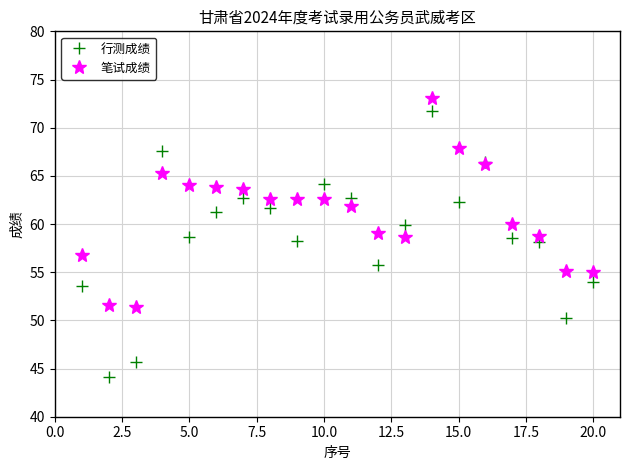

What is the value of the 行测成绩 point at the 8th from the left?

61.7